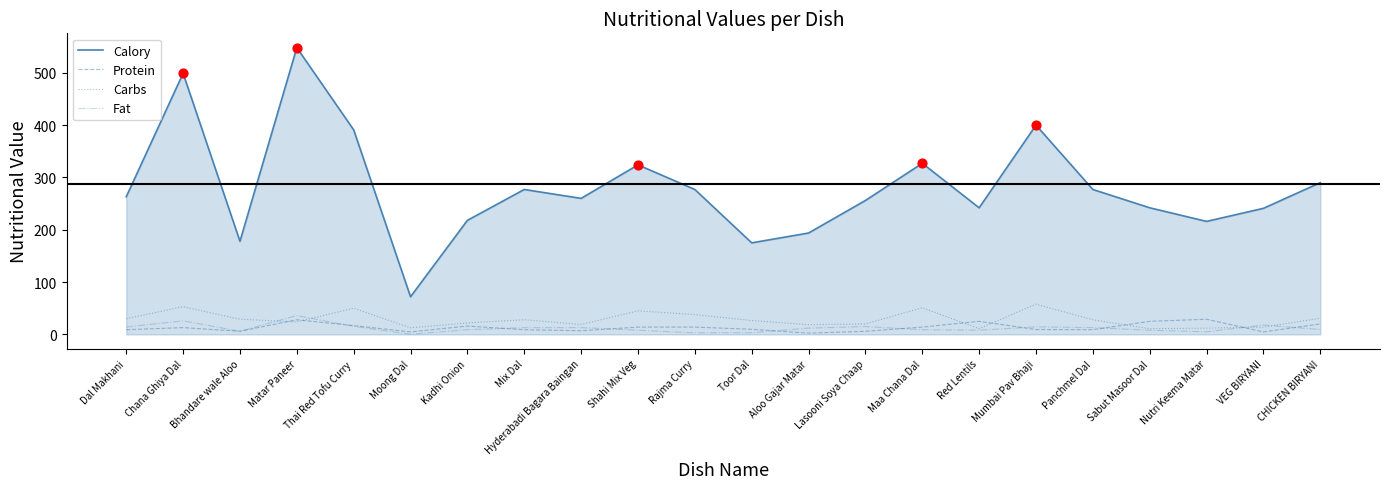

What are all the series names shown in the legend?

Calory, Protein, Carbs, Fat